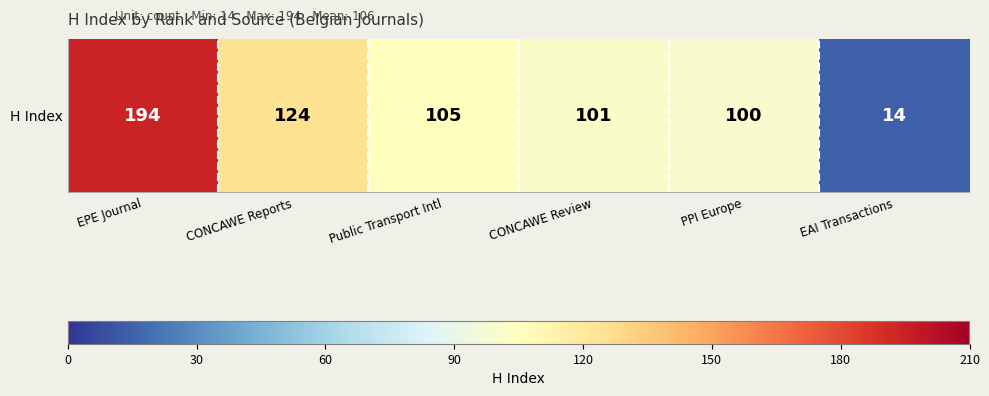

Rank the categories by value from highest to lowest.

EPE Journal, CONCAWE Reports, Public Transport Intl, CONCAWE Review, PPI Europe, EAI Transactions